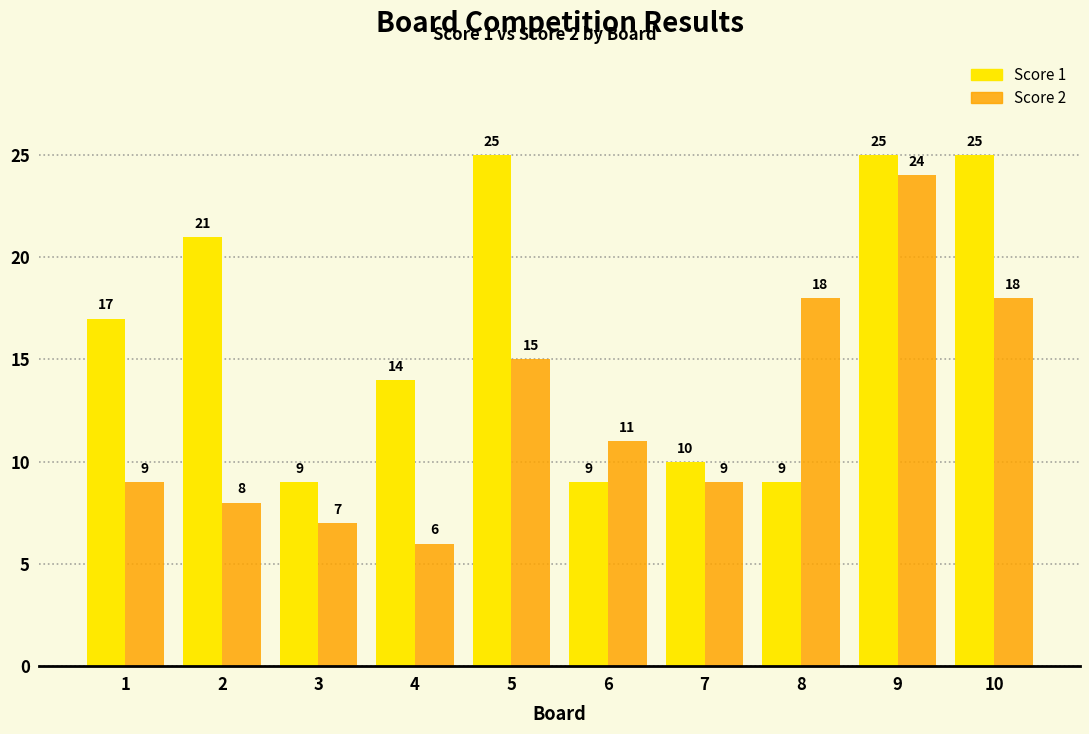

What is the sum of the Score 1 values at 4 and 7?

24